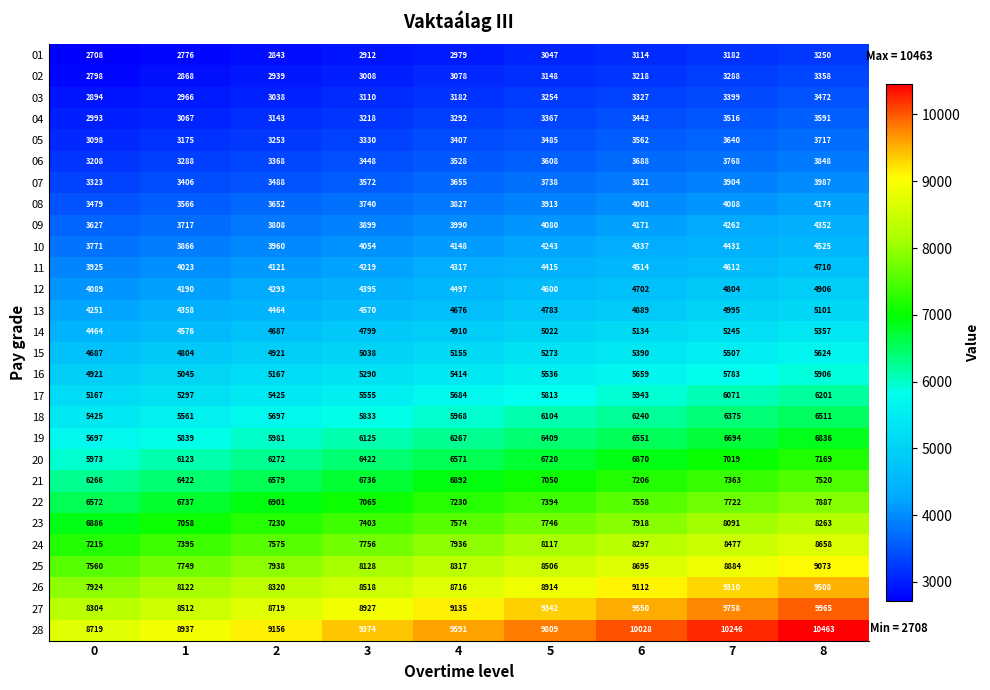

Which category has the highest value in the 08 series?

8